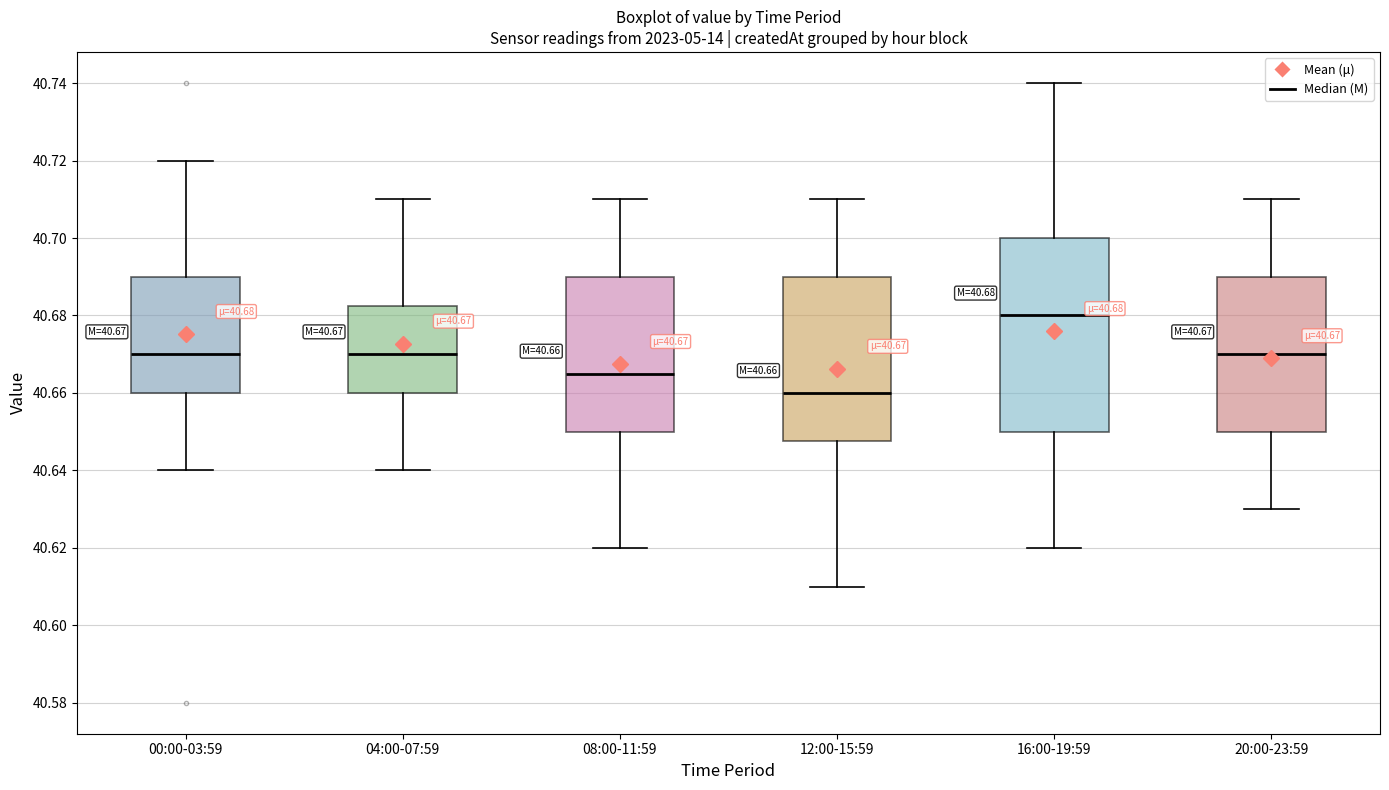

Which box has the lowest median line?

12:00-15:59